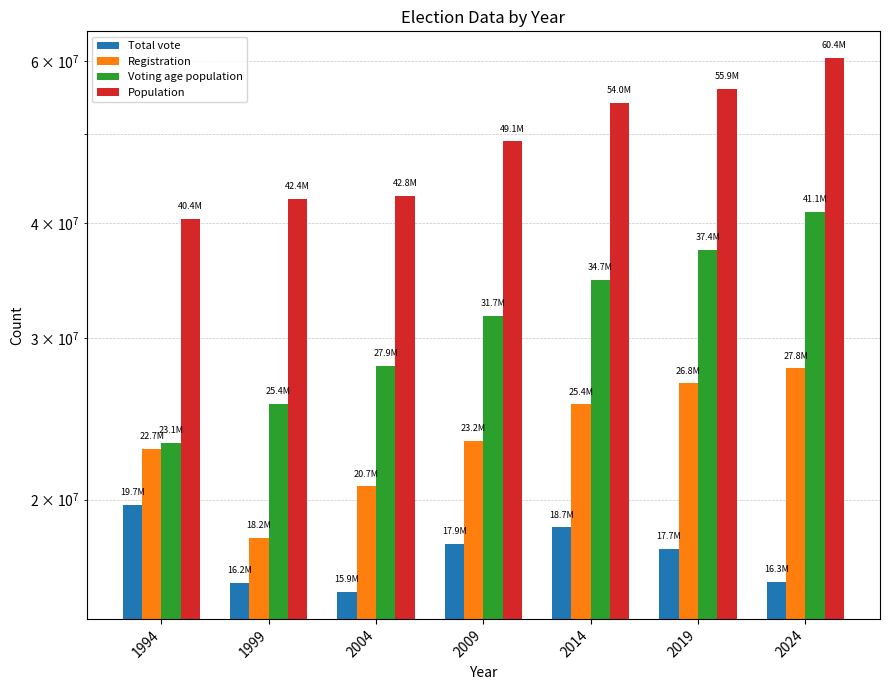

What is the minimum value for Voting age population?

23063910